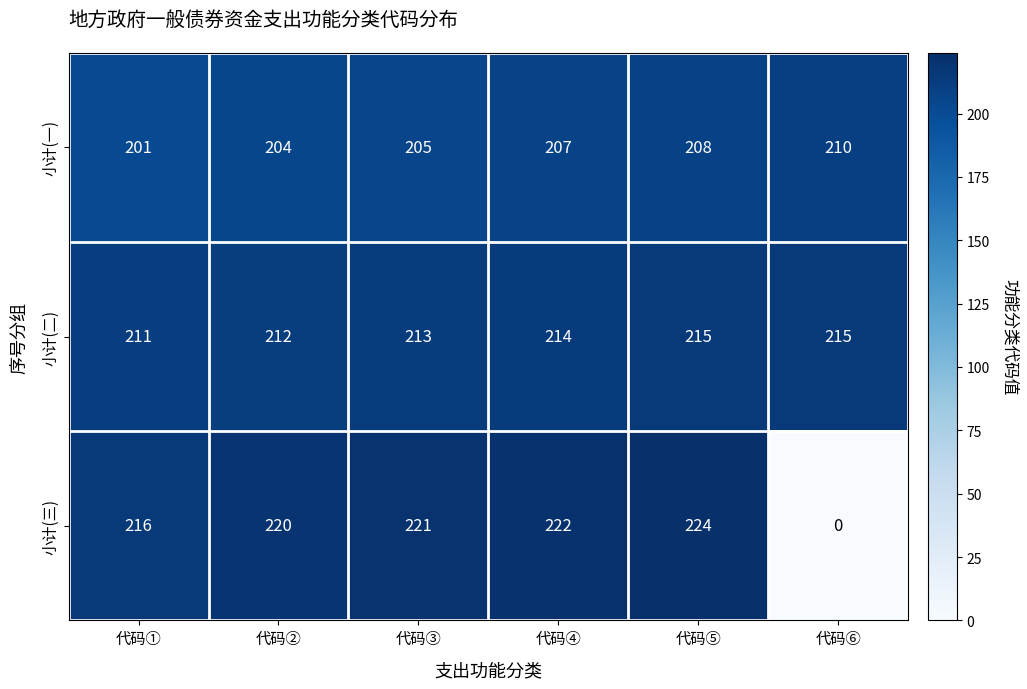

What is the difference between the highest and lowest values at 代码③?

16